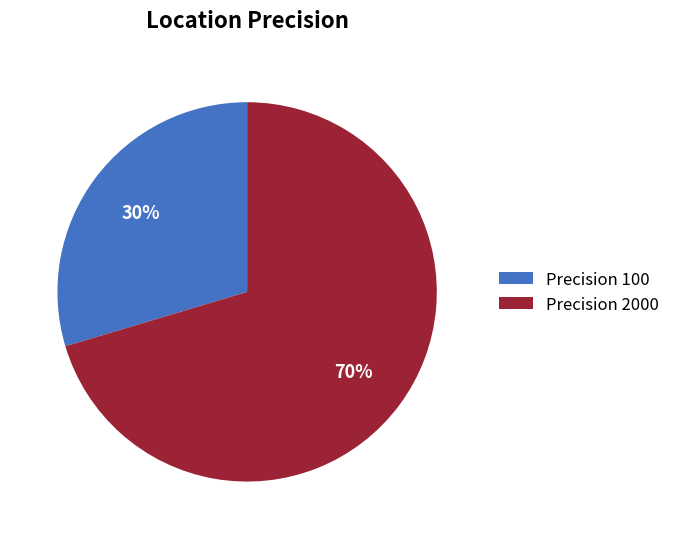

Count the number of slices in the pie.

2